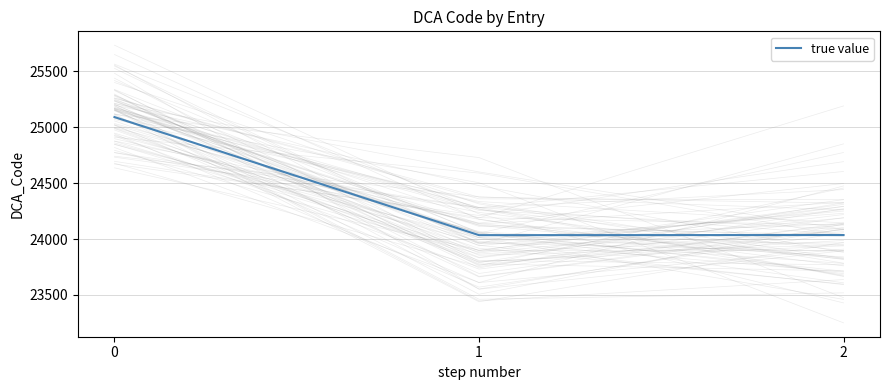

Reading left to right, what are all the values shown in this chart?

0=25092	1=24035	2=24036